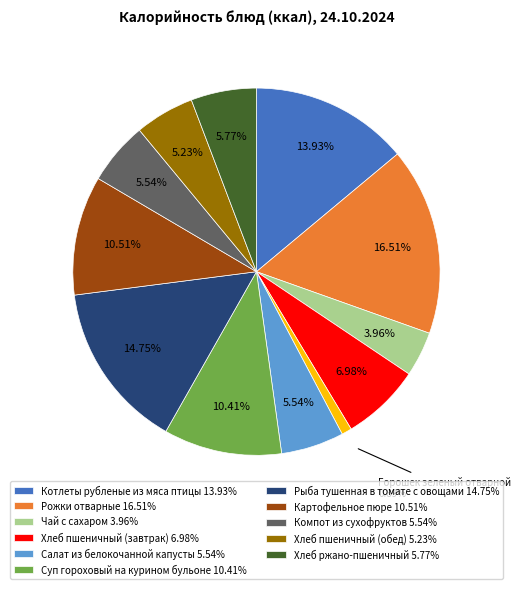

Is there any slice that represents more than half of the pie?

No